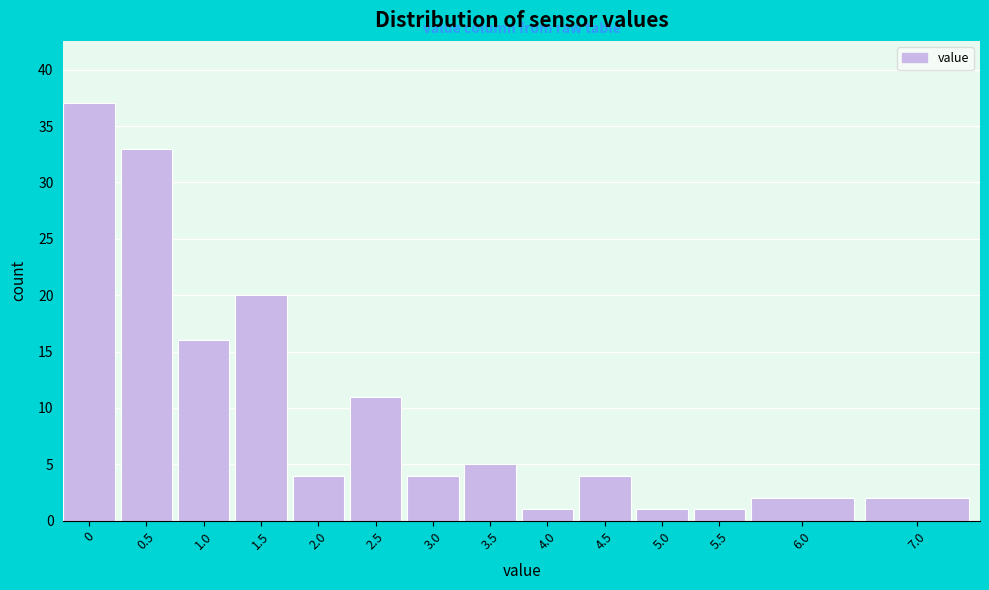

Reading right to left, what are all the values shown in this chart?

7.0=2	6.0=2	5.5=1	5.0=1	4.5=4	4.0=1	3.5=5	3.0=4	2.5=11	2.0=4	1.5=20	1.0=16	0.5=33	0=37